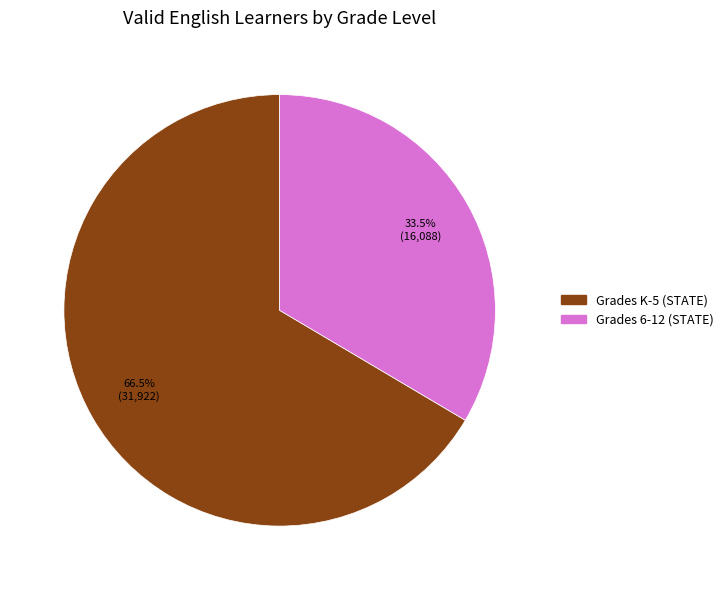

Is Grades K-5 (STATE) the majority of the pie?

Yes